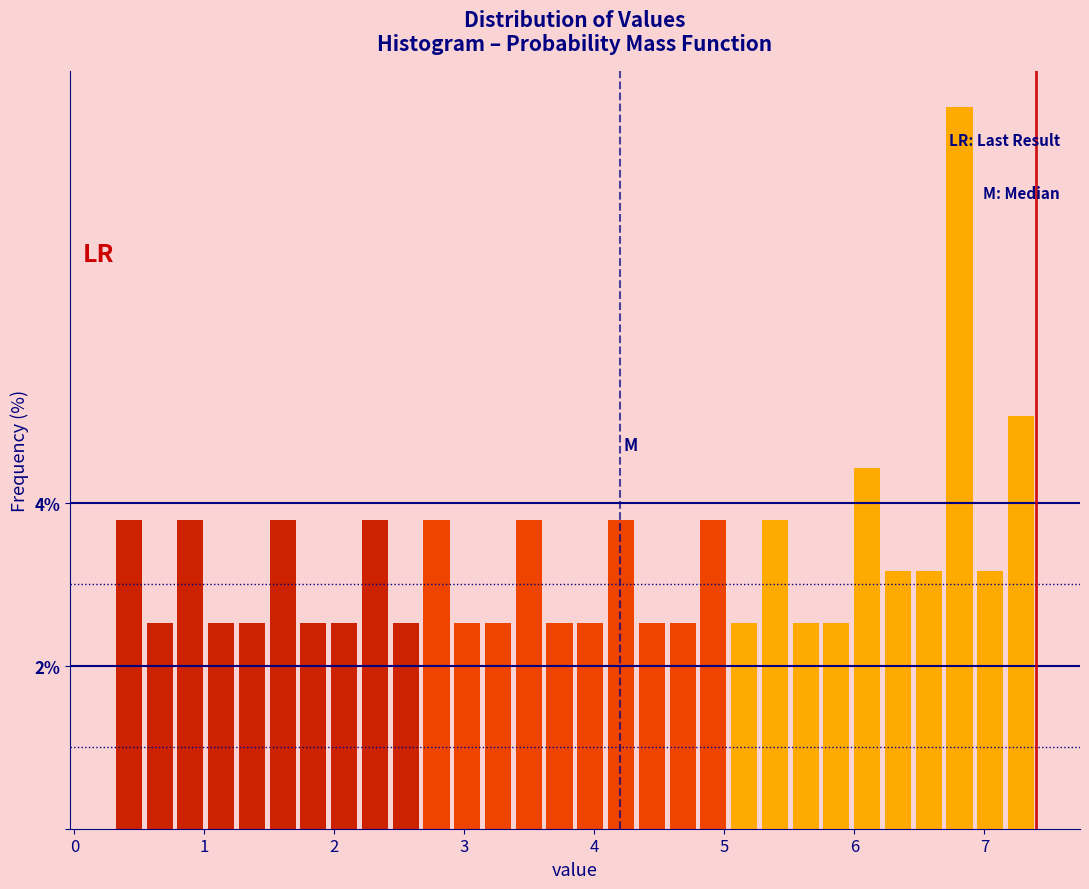

Around what value on the x-axis is the tallest bar? Give the approximate position of its centre, as read against the axis.

6.8